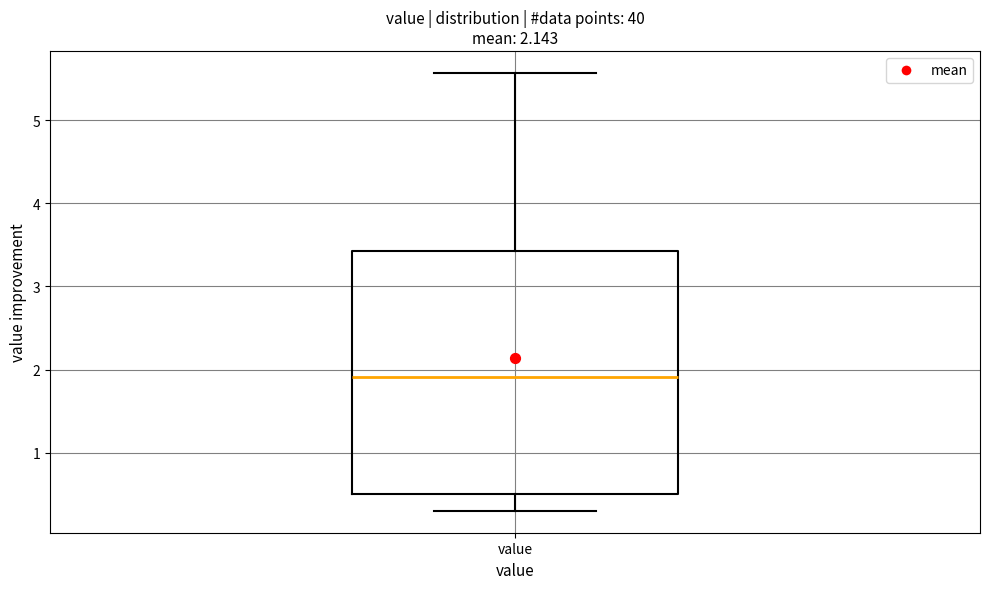

Transcribe this box plot: give where the median line is, the range the box spans, and where the two whiskers end, as read against the y-axis. The values are not printed on the chart, so give them approximately, as read against the axis.

median 1.9, box 0.5 to 3.4, whiskers 0.3 to 5.6